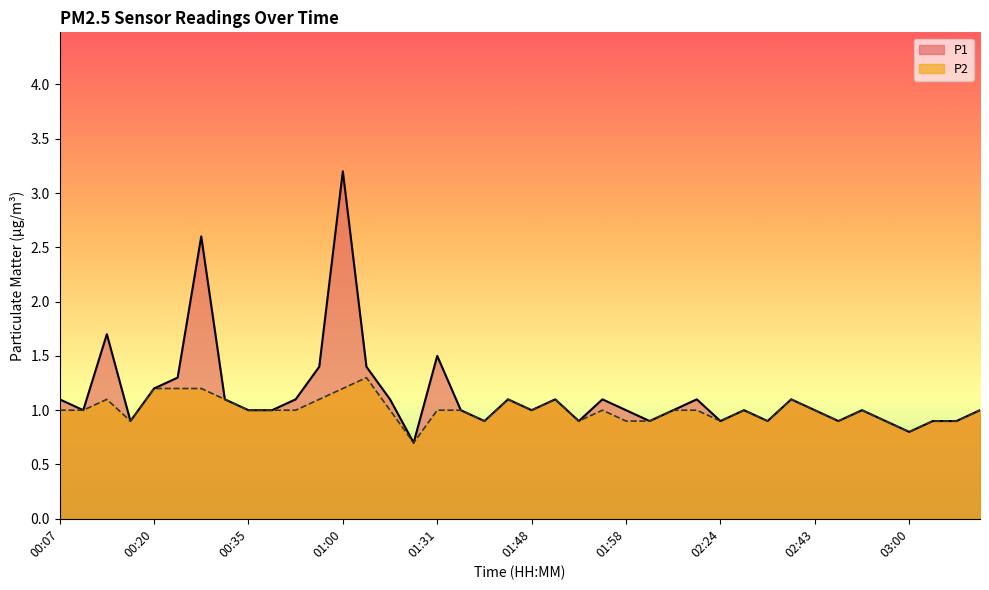

List the labels in order of P1 value, smallest first.

01:28, 03:00, 00:18, 01:42, 01:53, 02:04, 02:24, 02:35, 02:46, 02:57, 03:03, 03:08, 00:13, 00:35, 00:37, 01:39, 01:48, 01:58, 02:16, 02:29, 02:43, 02:49, 03:11, 00:07, 00:29, 00:40, 01:13, 01:45, 01:50, 01:56, 02:18, 02:37, 00:20, 00:23, 00:51, 01:03, 01:31, 00:15, 00:26, 01:00